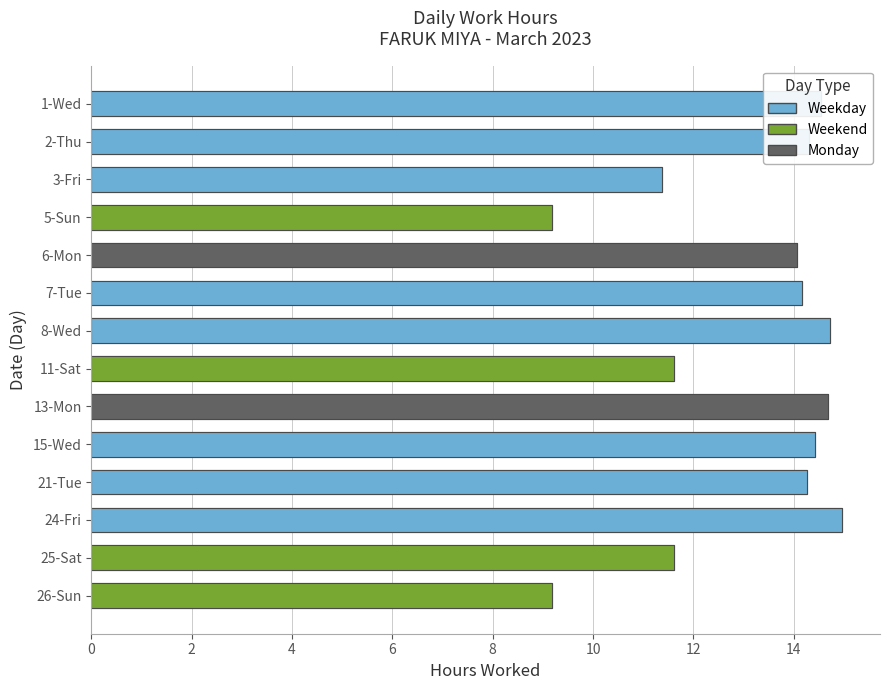

Count the number of categories in the chart.

14